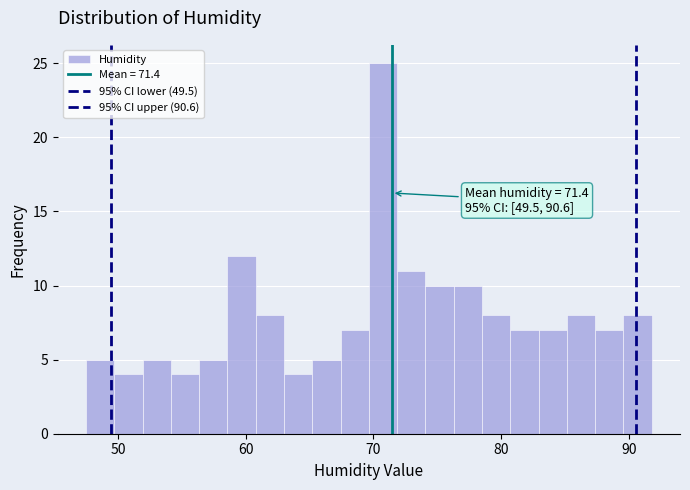

Read against the x-axis, roughly where is the centre of the tallest bar?

71